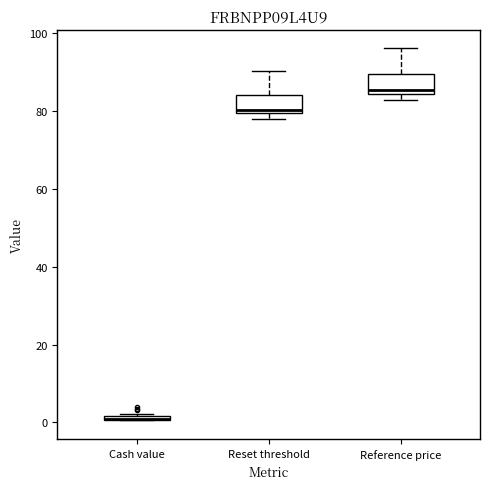

Where is the lower edge of the box for Reset threshold on the y-axis? The values are not printed on the chart, so give them approximately, as read against the axis.

80